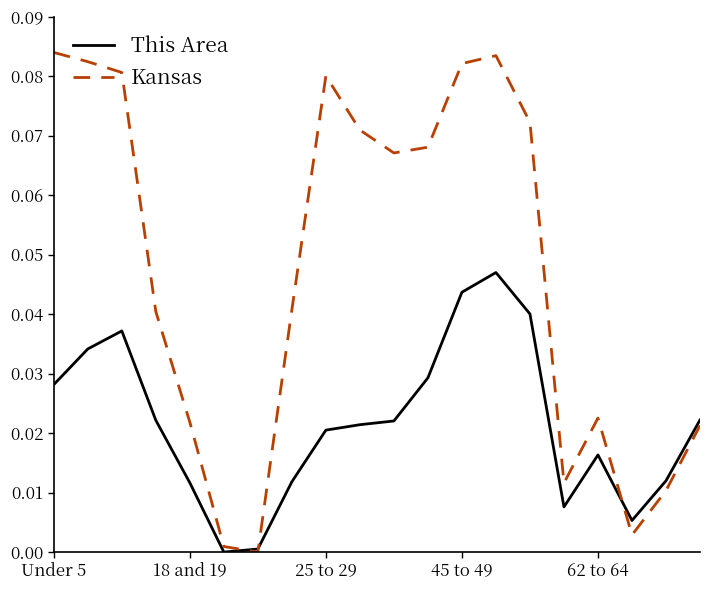

Rank the series by their average value, from highest to lowest.

Kansas, This Area